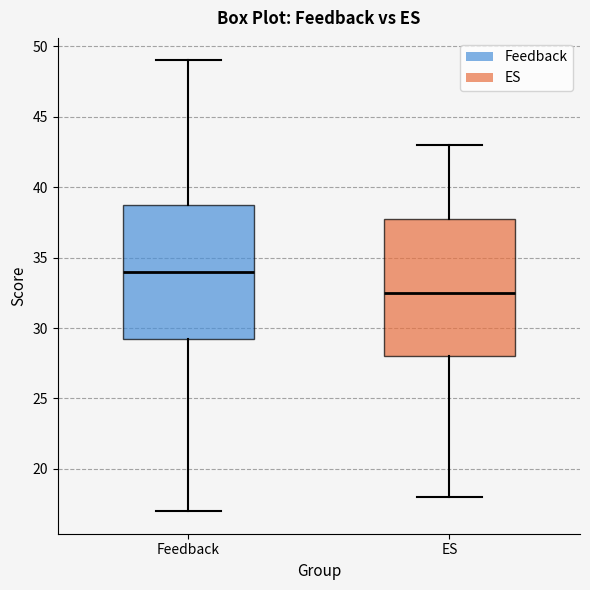

Where does the upper whisker of the box for ES end on the y-axis? The values are not printed on the chart, so give them approximately, as read against the axis.

43.0